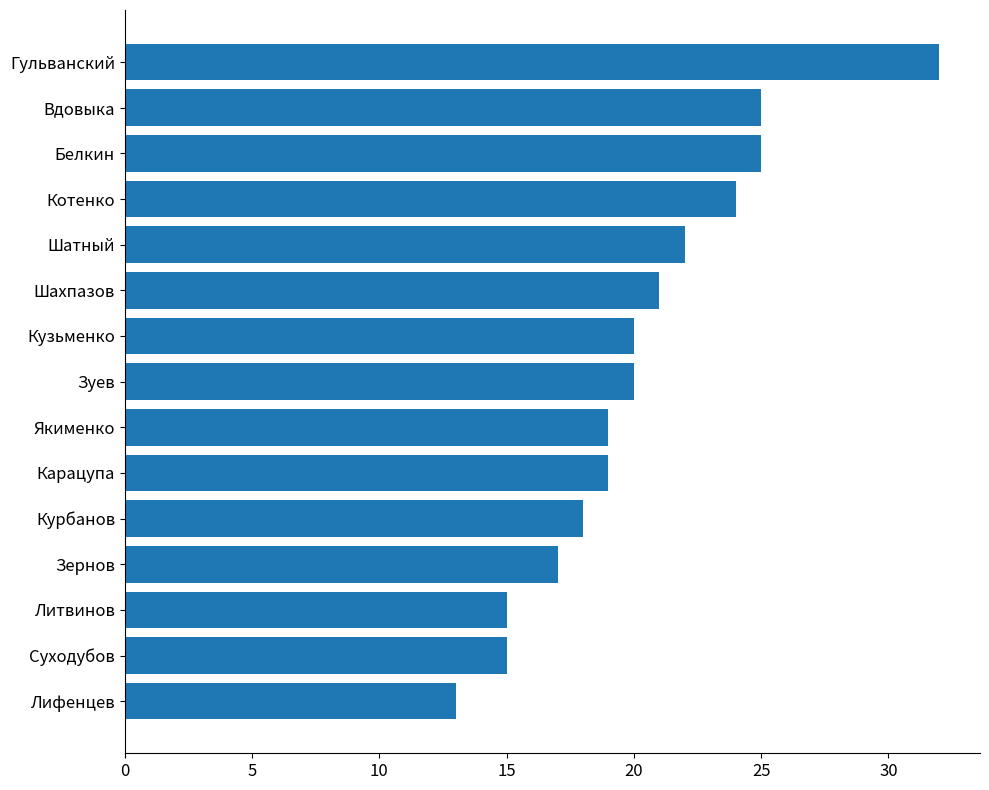

Are the bars grouped side by side (vs. stacked)?

No